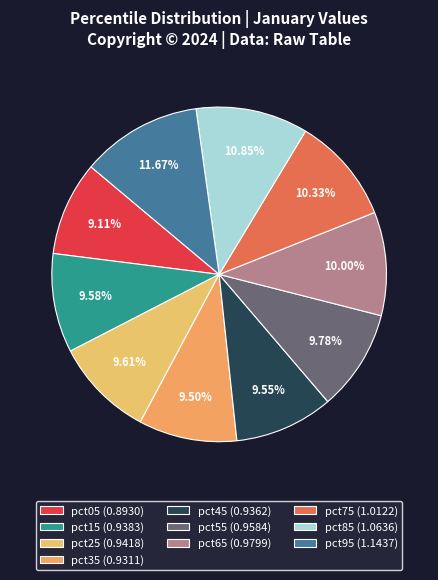

Which category has the biggest portion of the pie?

pct95